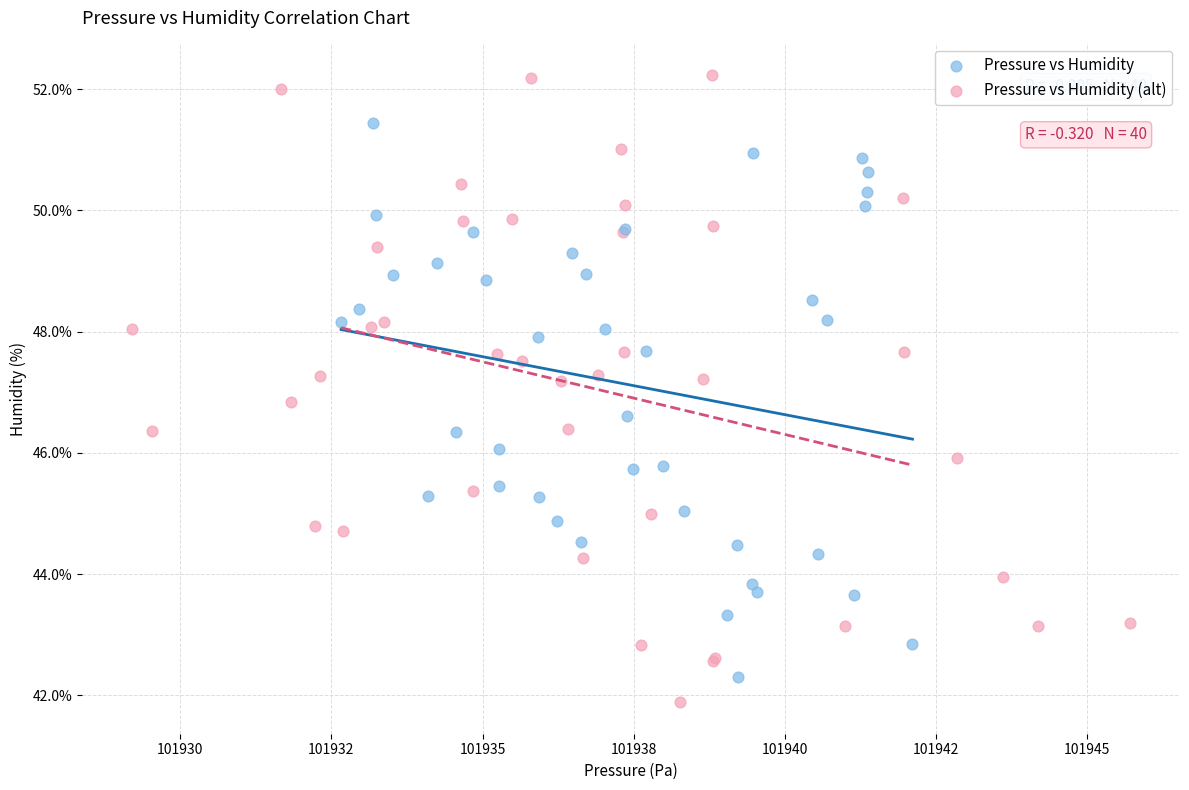

Which series has the widest spread of Y values?

Pressure vs Humidity (alt)